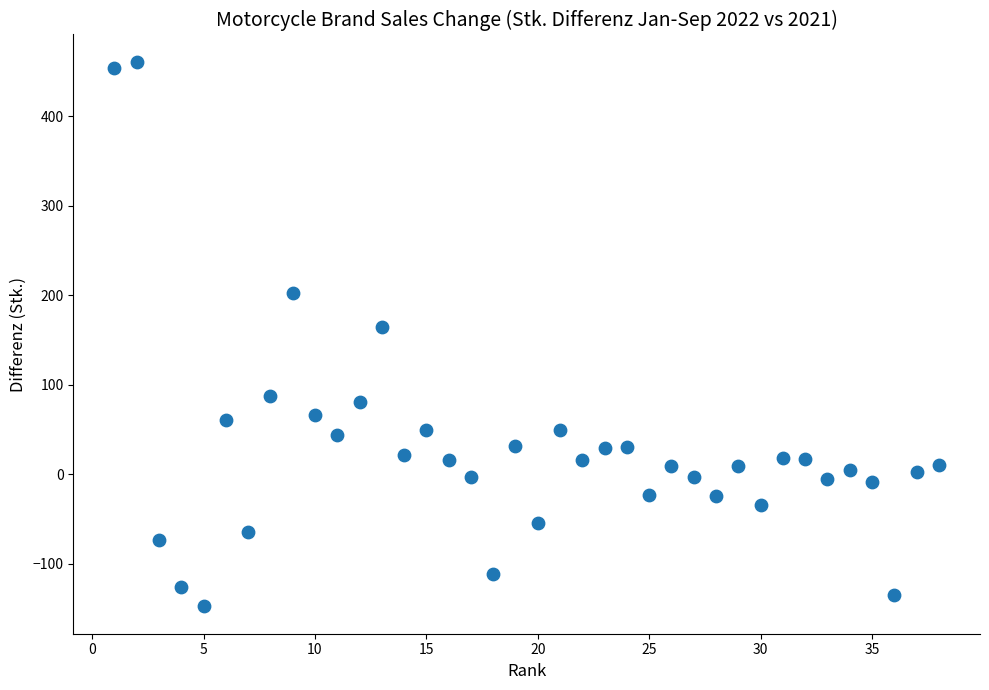

What is the range of X values (max minus min)?

37